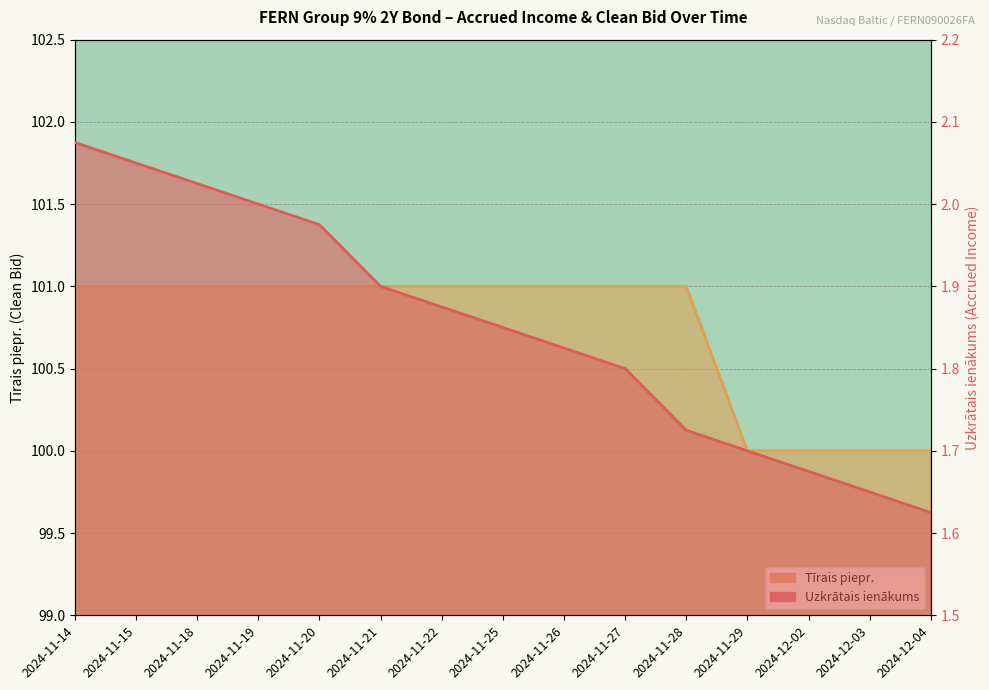

What position from the left is 2024-11-19?

4